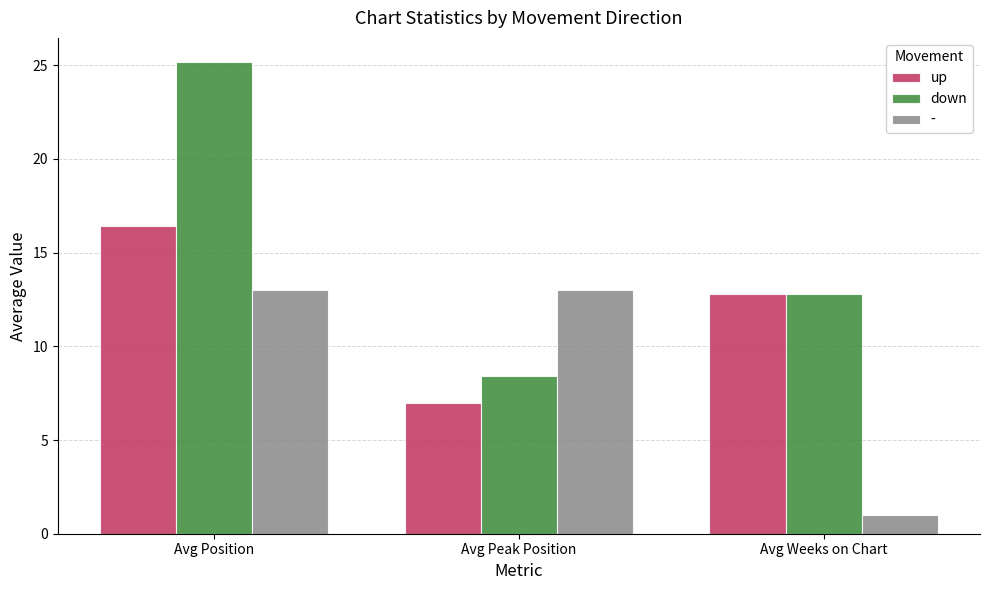

What is the sum of the up values at Avg Weeks on Chart and Avg Peak Position?

19.8